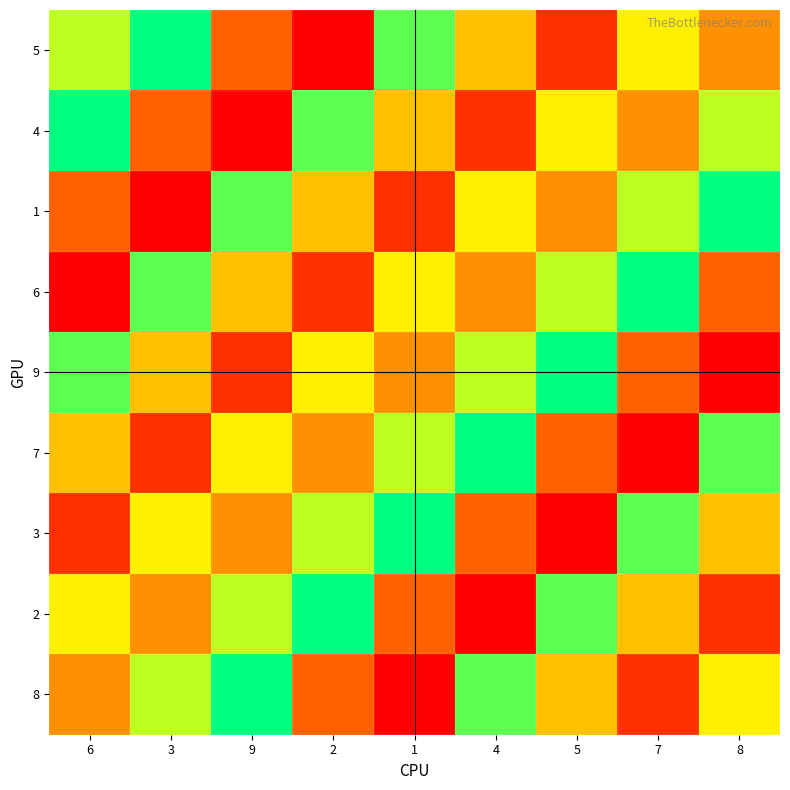

Which series has the widest spread of values?

5